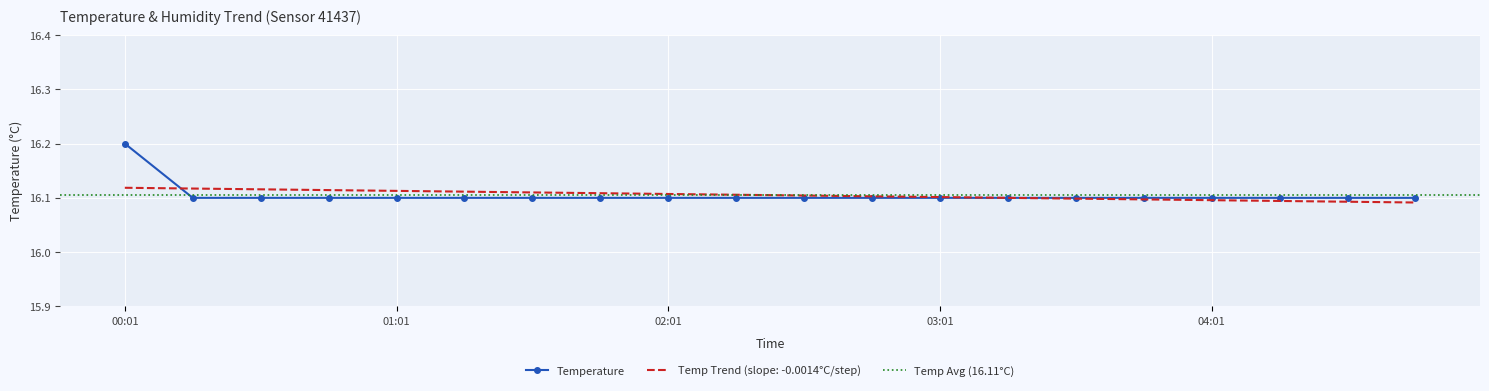

List the labels in order of value, largest first.

00:01, 00:16, 00:31, 00:46, 01:01, 01:16, 01:31, 01:46, 02:01, 02:16, 02:31, 02:46, 03:01, 03:16, 03:31, 03:46, 04:01, 04:16, 04:31, 04:46